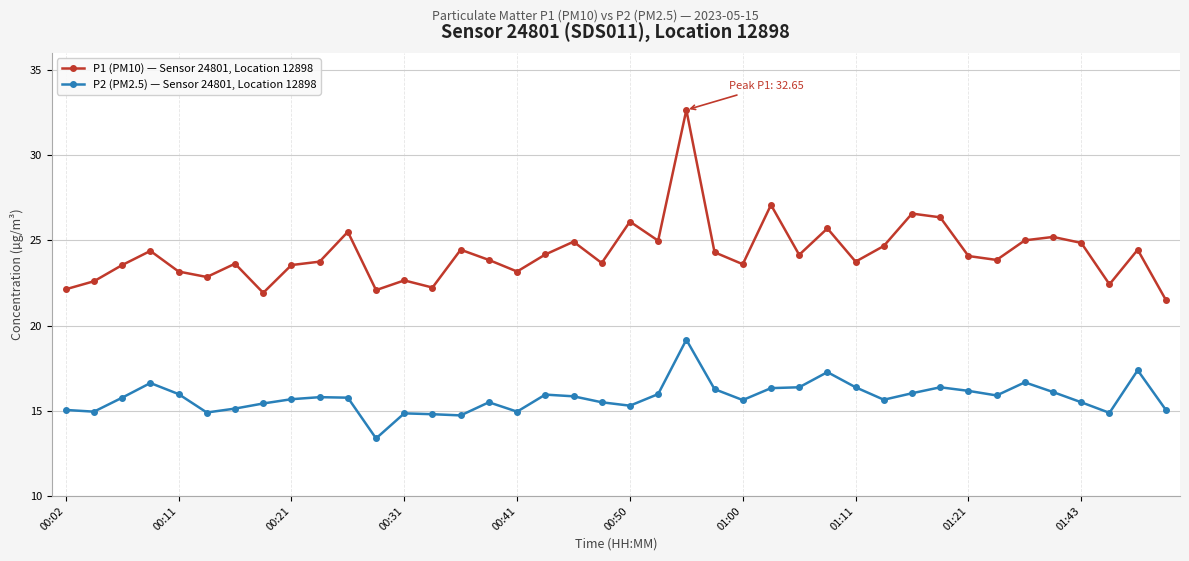

Which series has the largest total across all categories?

P1 (PM10) — Sensor 24801, Location 12898